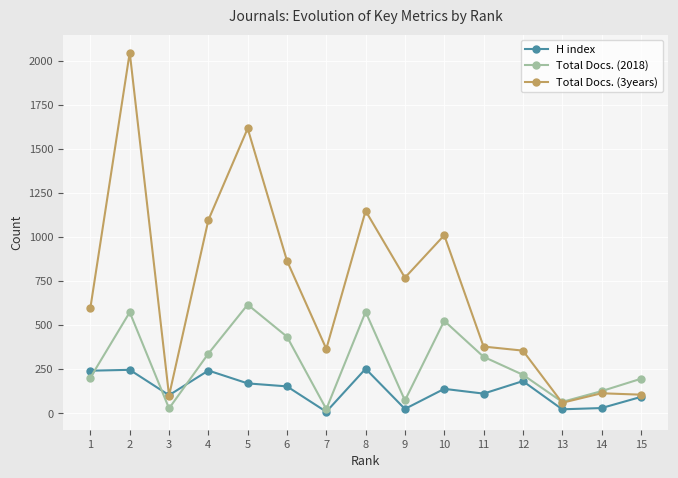

Which series has the widest spread of values?

Total Docs. (3years)